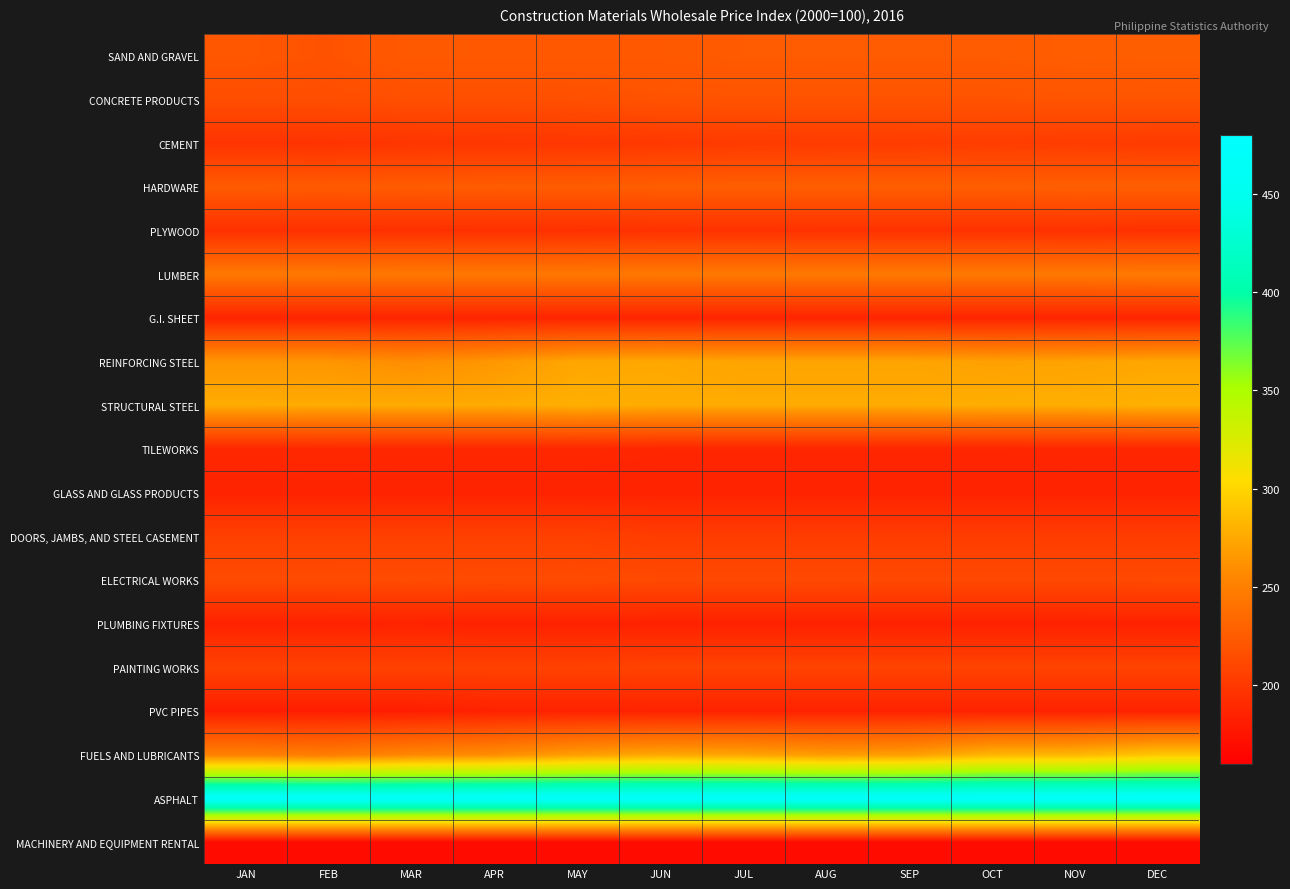

Reading left to right, what are all the values shown in this chart?

SAND AND GRAVEL: JAN=221.1	FEB=218.4	MAR=223.4	APR=223.0	MAY=223.0	JUN=223.0	JUL=224.4	AUG=224.4	SEP=224.6	OCT=224.6	NOV=226.0	DEC=226.5
CONCRETE PRODUCTS: JAN=214.8	FEB=215.3	MAR=216.1	APR=216.1	MAY=216.7	JUN=218.8	JUL=218.8	AUG=218.8	SEP=218.8	OCT=218.8	NOV=219.8	DEC=219.8
CEMENT: JAN=196.8	FEB=196.3	MAR=197.8	APR=198.3	MAY=198.9	JUN=200.3	JUL=201.8	AUG=202.3	SEP=202.6	OCT=203.5	NOV=202.6	DEC=201.9
HARDWARE: JAN=224.5	FEB=223.9	MAR=224.9	APR=225.1	MAY=225.4	JUN=226.4	JUL=226.5	AUG=226.5	SEP=226.5	OCT=226.5	NOV=227.5	DEC=227.5
PLYWOOD: JAN=194.6	FEB=194.6	MAR=194.8	APR=194.5	MAY=194.5	JUN=195.4	JUL=195.5	AUG=195.3	SEP=195.3	OCT=195.3	NOV=195.1	DEC=194.7
LUMBER: JAN=245.5	FEB=245.5	MAR=245.3	APR=245.3	MAY=245.3	JUN=245.6	JUL=245.6	AUG=245.6	SEP=245.6	OCT=245.6	NOV=245.6	DEC=246.7
G.I. SHEET: JAN=186.3	FEB=186.3	MAR=186.3	APR=186.3	MAY=186.3	JUN=186.3	JUL=186.3	AUG=186.3	SEP=186.3	OCT=186.3	NOV=186.3	DEC=186.3
REINFORCING STEEL: JAN=264.0	FEB=264.0	MAR=259.1	APR=264.9	MAY=273.5	JUN=274.6	JUL=272.3	AUG=272.3	SEP=272.3	OCT=270.3	NOV=271.4	DEC=273.6
STRUCTURAL STEEL: JAN=276.9	FEB=275.9	MAR=275.7	APR=275.7	MAY=278.2	JUN=276.3	JUL=276.3	AUG=276.3	SEP=276.3	OCT=277.8	NOV=277.8	DEC=279.2
TILEWORKS: JAN=188.0	FEB=188.6	MAR=188.0	APR=188.0	MAY=188.0	JUN=187.1	JUL=187.1	AUG=187.1	SEP=187.1	OCT=187.1	NOV=187.2	DEC=187.2
GLASS AND GLASS PRODUCTS: JAN=185.2	FEB=185.2	MAR=185.2	APR=185.2	MAY=185.2	JUN=185.2	JUL=185.2	AUG=185.2	SEP=185.2	OCT=185.2	NOV=185.2	DEC=185.2
DOORS, JAMBS, AND STEEL CASEMENT: JAN=206.4	FEB=206.4	MAR=206.3	APR=206.3	MAY=206.3	JUN=203.1	JUL=203.1	AUG=203.1	SEP=203.1	OCT=203.1	NOV=203.1	DEC=203.1
ELECTRICAL WORKS: JAN=213.4	FEB=213.4	MAR=213.6	APR=213.3	MAY=213.5	JUN=212.5	JUL=212.5	AUG=212.5	SEP=212.4	OCT=212.1	NOV=212.1	DEC=212.6
PLUMBING FIXTURES: JAN=184.6	FEB=184.6	MAR=185.0	APR=184.3	MAY=184.3	JUN=184.1	JUL=184.1	AUG=184.1	SEP=184.1	OCT=184.2	NOV=184.2	DEC=184.2
PAINTING WORKS: JAN=207.0	FEB=207.0	MAR=207.0	APR=207.0	MAY=207.0	JUN=207.9	JUL=207.9	AUG=207.9	SEP=207.9	OCT=207.9	NOV=207.9	DEC=207.9
PVC PIPES: JAN=181.7	FEB=181.7	MAR=181.7	APR=184.6	MAY=184.6	JUN=184.6	JUL=184.6	AUG=184.6	SEP=184.6	OCT=184.6	NOV=184.6	DEC=184.6
FUELS AND LUBRICANTS: JAN=251.1	FEB=248.0	MAR=255.3	APR=259.3	MAY=269.0	JUN=273.9	JUL=272.2	AUG=267.3	SEP=268.9	OCT=281.3	NOV=281.9	DEC=291.2
ASPHALT: JAN=466.8	FEB=466.8	MAR=466.8	APR=466.8	MAY=466.8	JUN=466.8	JUL=466.8	AUG=466.8	SEP=466.8	OCT=466.8	NOV=466.8	DEC=466.8
MACHINERY AND EQUIPMENT RENTAL: JAN=168.7	FEB=168.7	MAR=168.7	APR=168.7	MAY=168.7	JUN=168.7	JUL=168.7	AUG=168.7	SEP=168.7	OCT=168.7	NOV=168.7	DEC=168.7